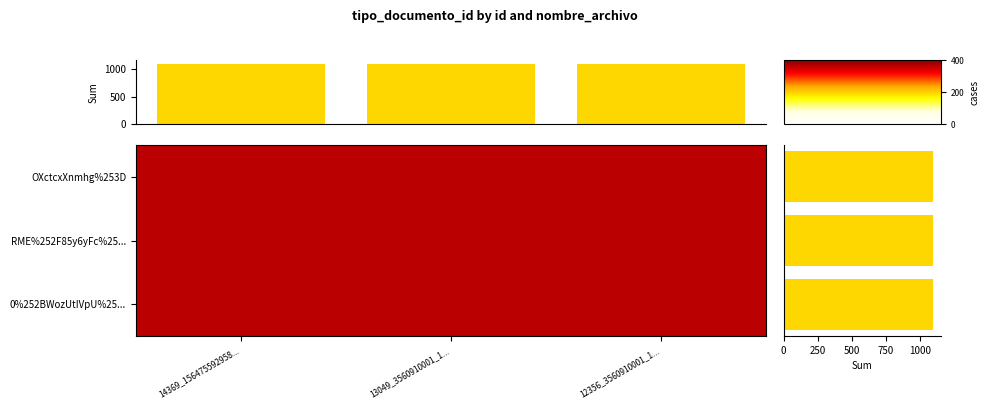

The value of col_sum at 12356_3560910001_1... is 1098.0. True or false?

True